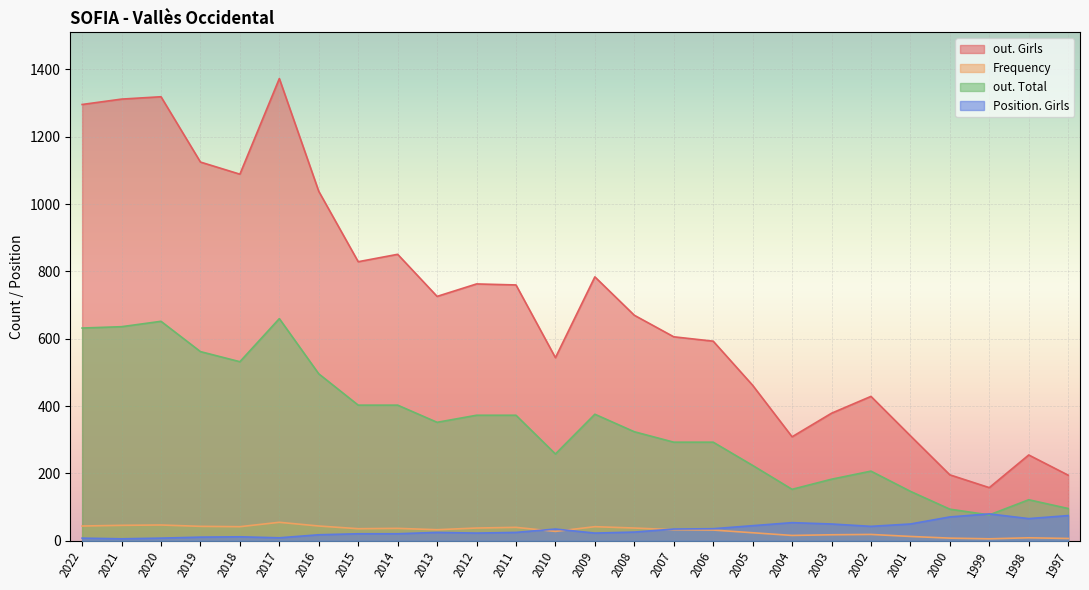

Is it true that out. Total equals 370 at 2005?

False